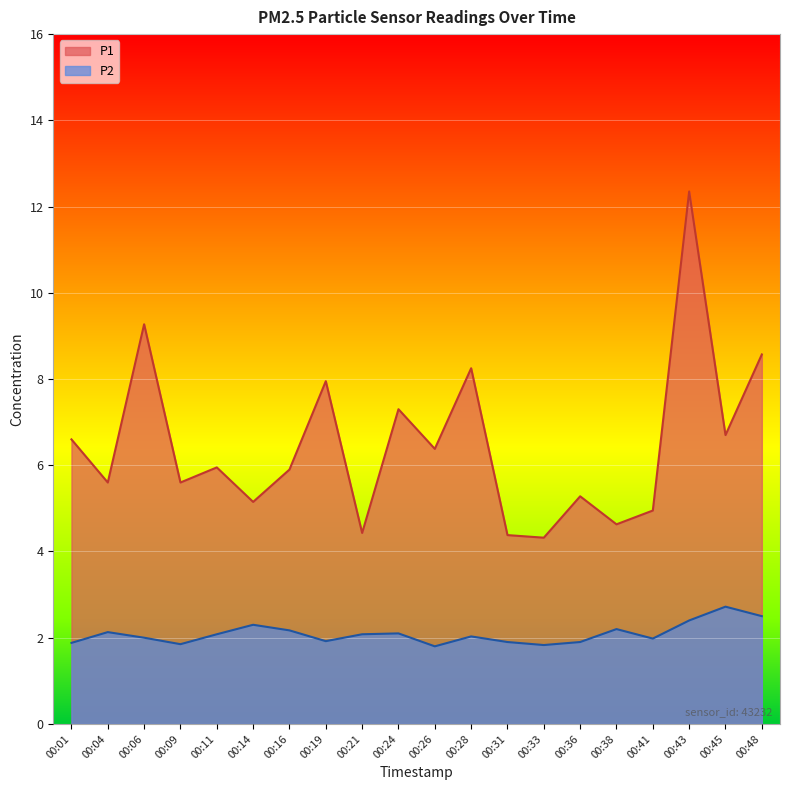

Between 00:04 and 00:14, which series saw the biggest shift?

P1